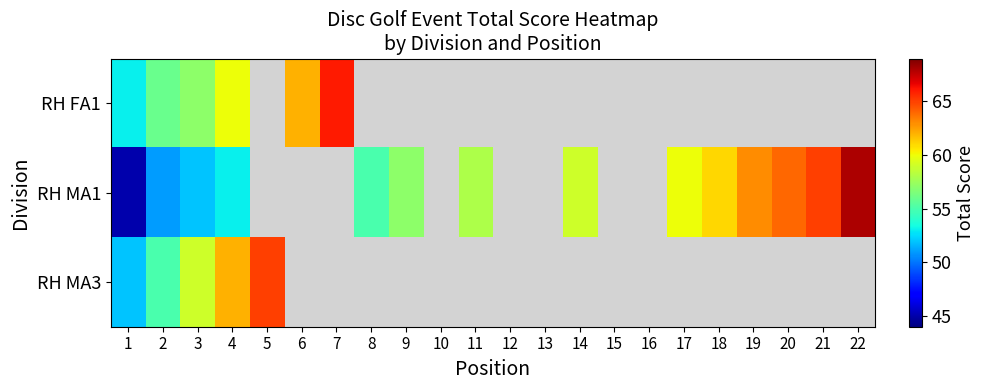

At which label is RH MA1 closest to 56?

8